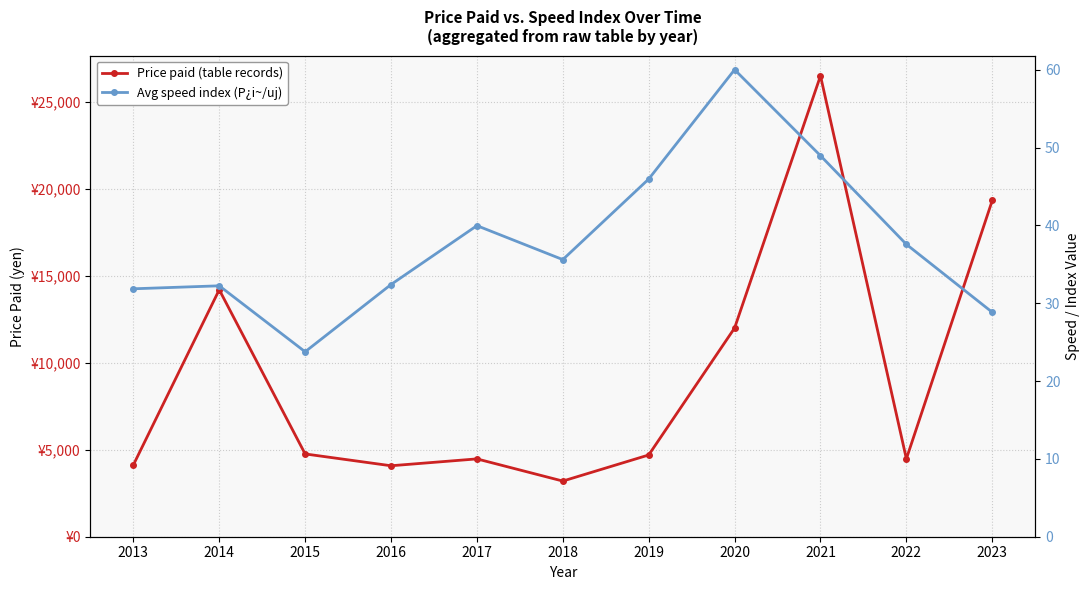

Where does the Price paid (table records) series first go above 4700?

2014